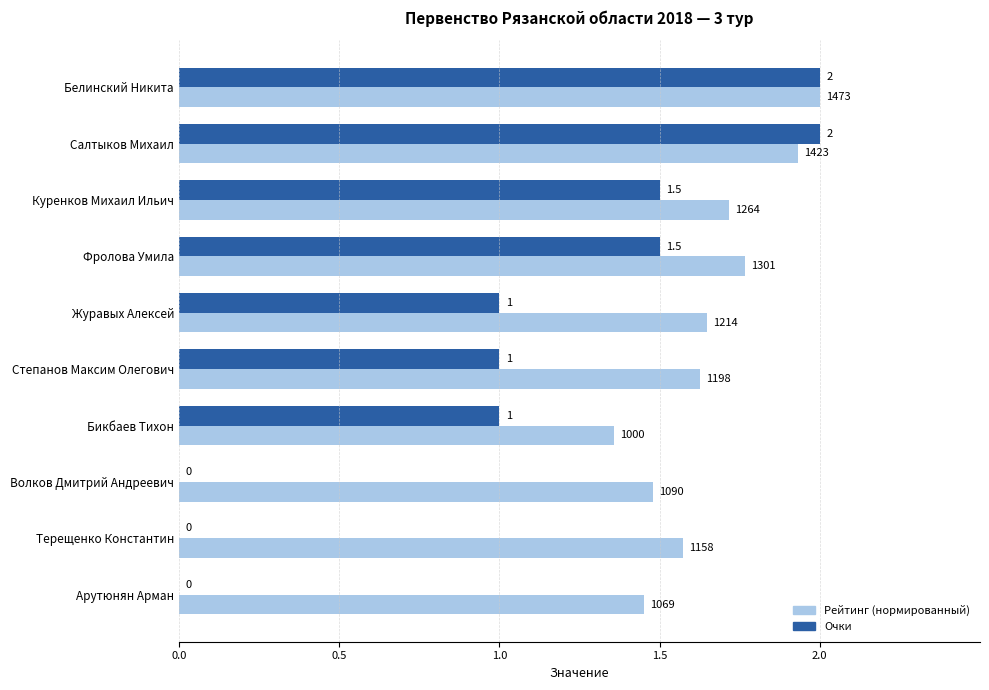

What is the maximum value shown in the chart?

2.0